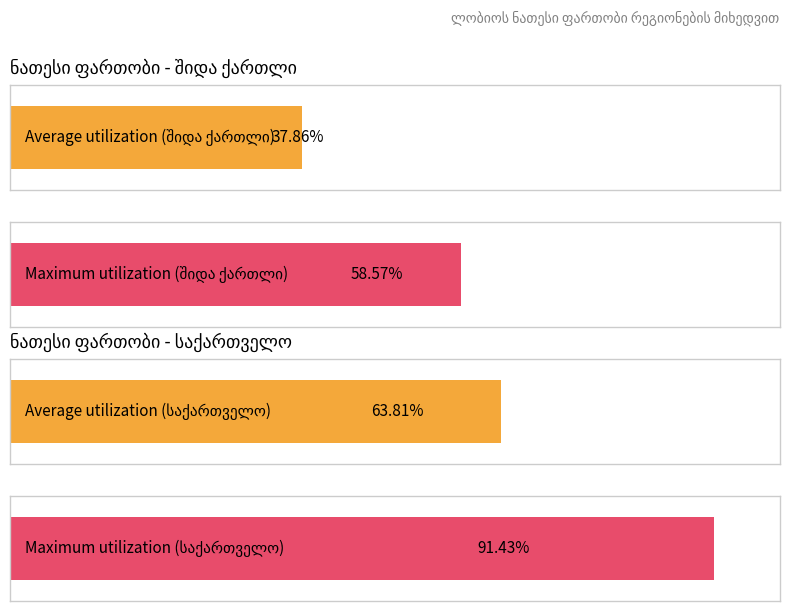

Is it true that ნათესი ფართობი 2016 equals 5.7 at შიდა ქართლი?

False